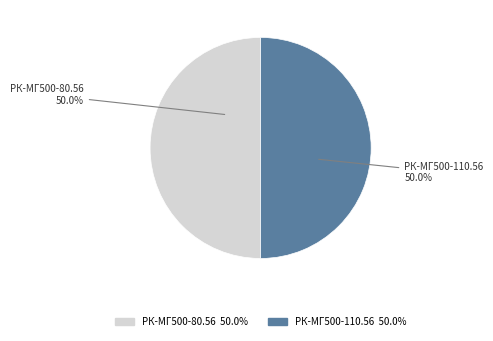

How many slices are in this pie chart?

2